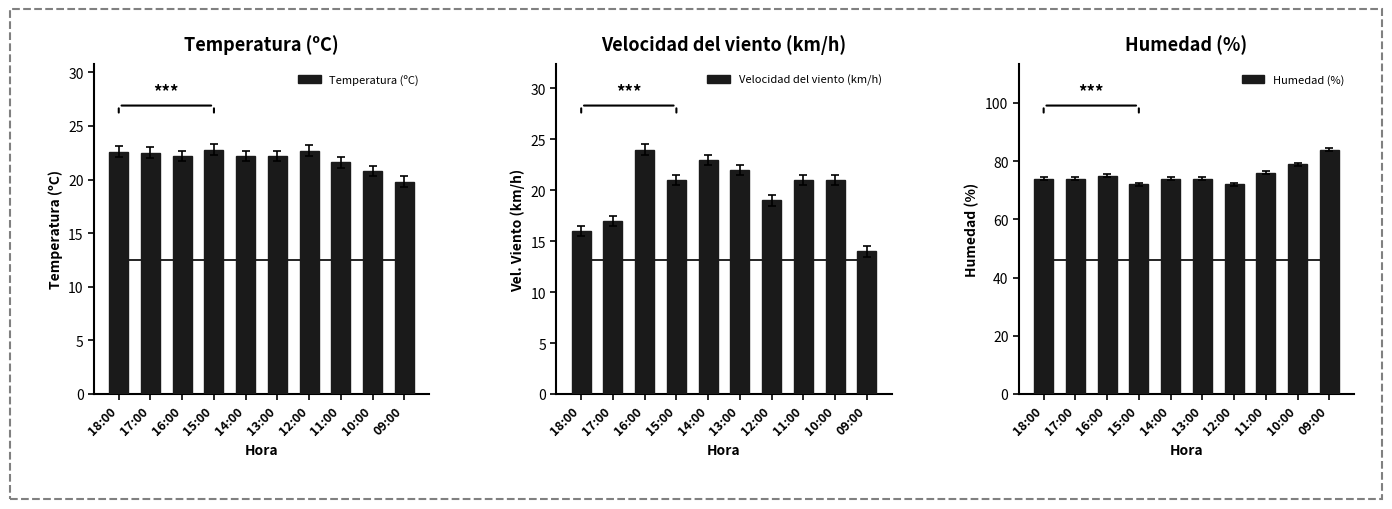

Is it true that Temperatura (ºC) equals 6.0 at 11:00?

False